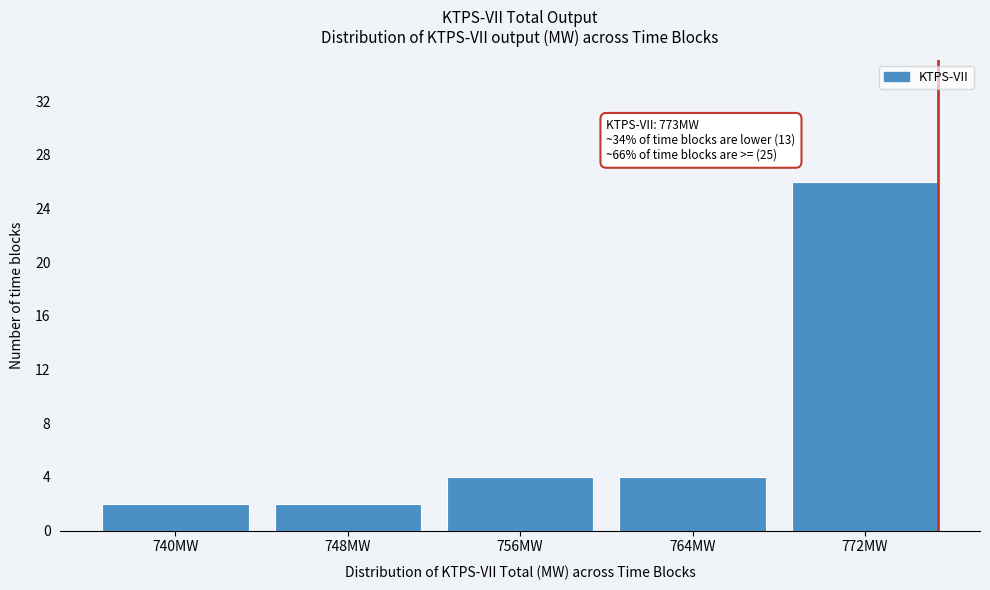

Reading left to right, extract all data points from this chart.

2	2	4	4	26